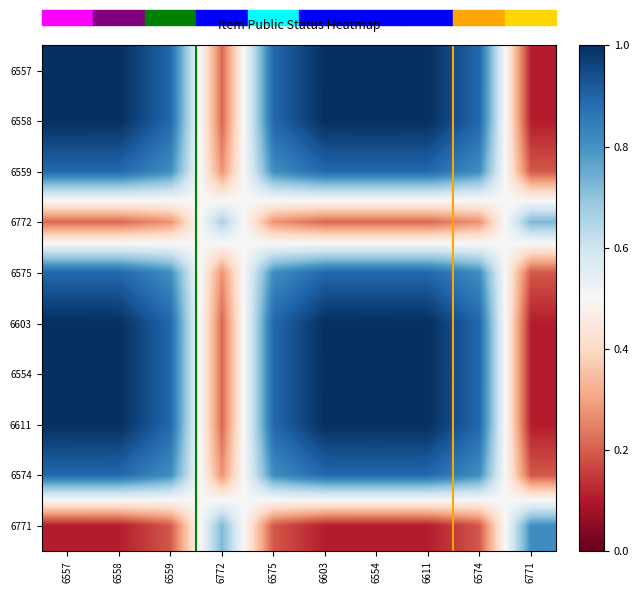

Reading left to right, what are all the values shown in this chart?

6557: 6557=1.0	6558=1.0	6559=0.9	6772=0.2	6575=0.9	6603=1.0	6554=1.0	6611=1.0	6574=0.9	6771=0.1
6558: 6557=1.0	6558=1.0	6559=0.9	6772=0.2	6575=0.9	6603=1.0	6554=1.0	6611=1.0	6574=0.9	6771=0.1
6559: 6557=0.9	6558=0.9	6559=0.8	6772=0.3	6575=0.8	6603=0.9	6554=0.9	6611=0.9	6574=0.8	6771=0.2
6772: 6557=0.2	6558=0.2	6559=0.3	6772=0.7	6575=0.3	6603=0.2	6554=0.2	6611=0.2	6574=0.3	6771=0.7
6575: 6557=0.9	6558=0.9	6559=0.8	6772=0.3	6575=0.8	6603=0.9	6554=0.9	6611=0.9	6574=0.8	6771=0.2
6603: 6557=1.0	6558=1.0	6559=0.9	6772=0.2	6575=0.9	6603=1.0	6554=1.0	6611=1.0	6574=0.9	6771=0.1
6554: 6557=1.0	6558=1.0	6559=0.9	6772=0.2	6575=0.9	6603=1.0	6554=1.0	6611=1.0	6574=0.9	6771=0.1
6611: 6557=1.0	6558=1.0	6559=0.9	6772=0.2	6575=0.9	6603=1.0	6554=1.0	6611=1.0	6574=0.9	6771=0.1
6574: 6557=0.9	6558=0.9	6559=0.8	6772=0.3	6575=0.8	6603=0.9	6554=0.9	6611=0.9	6574=0.8	6771=0.2
6771: 6557=0.1	6558=0.1	6559=0.2	6772=0.7	6575=0.2	6603=0.1	6554=0.1	6611=0.1	6574=0.2	6771=0.8